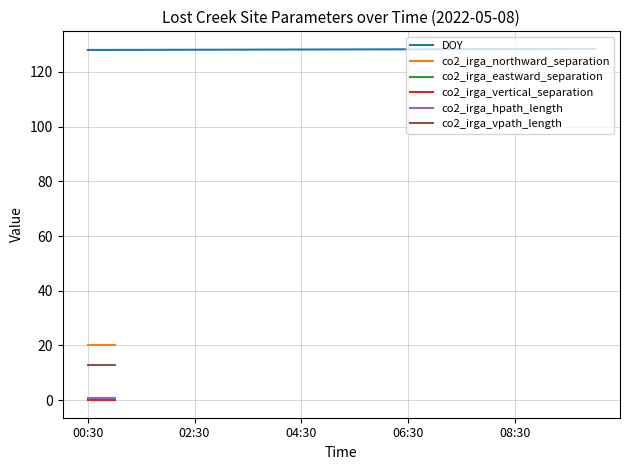

Which series has the largest total across all categories?

DOY